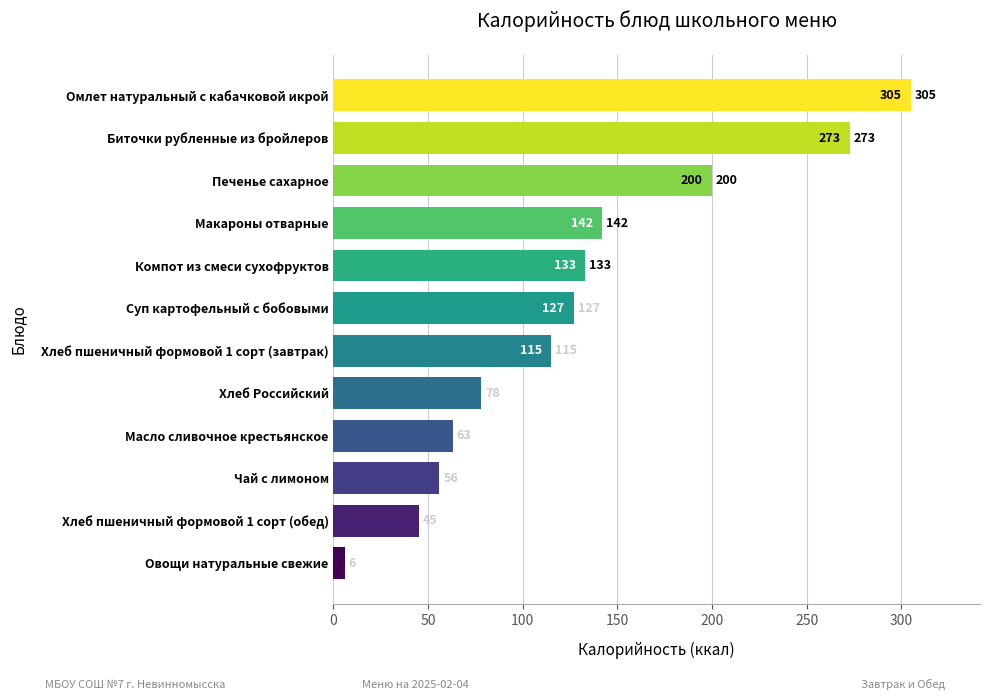

Reading bottom to top, what are all the values shown in this chart?

6	45	56	63	78	115	127	133	142	200	273	305